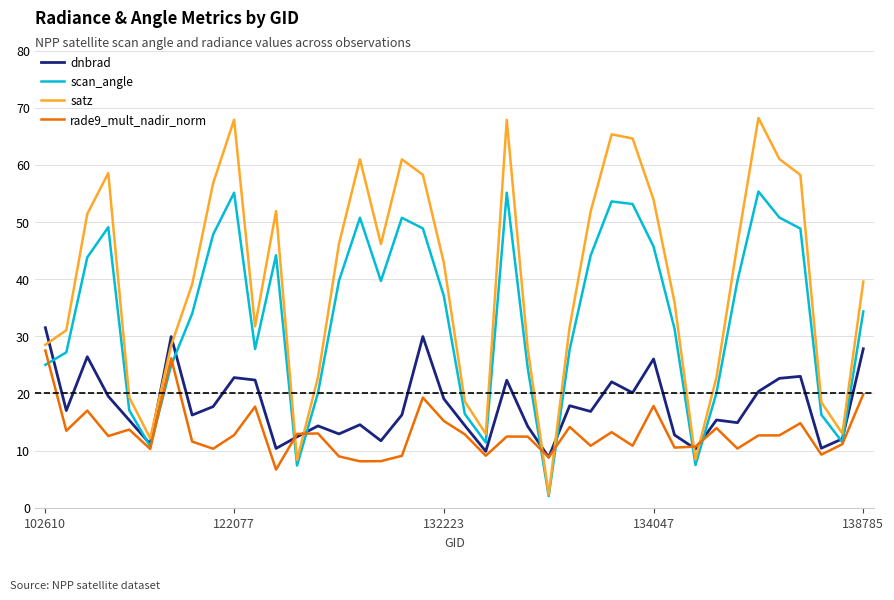

List the series in order of their peak value, lowest first.

rade9_mult_nadir_norm, dnbrad, scan_angle, satz